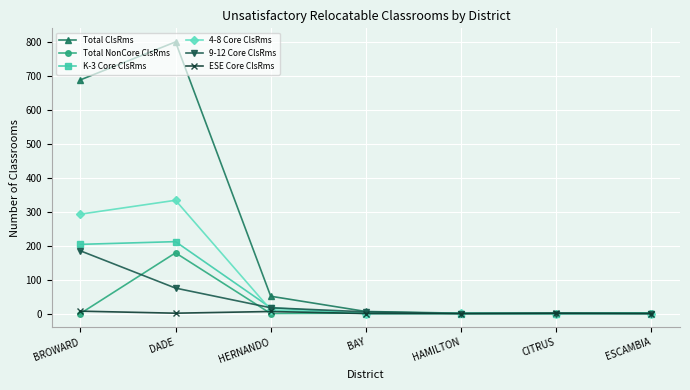

Is the value of K-3 Core ClsRms at BROWARD greater than the value of Total NonCore ClsRms at DADE?

Yes